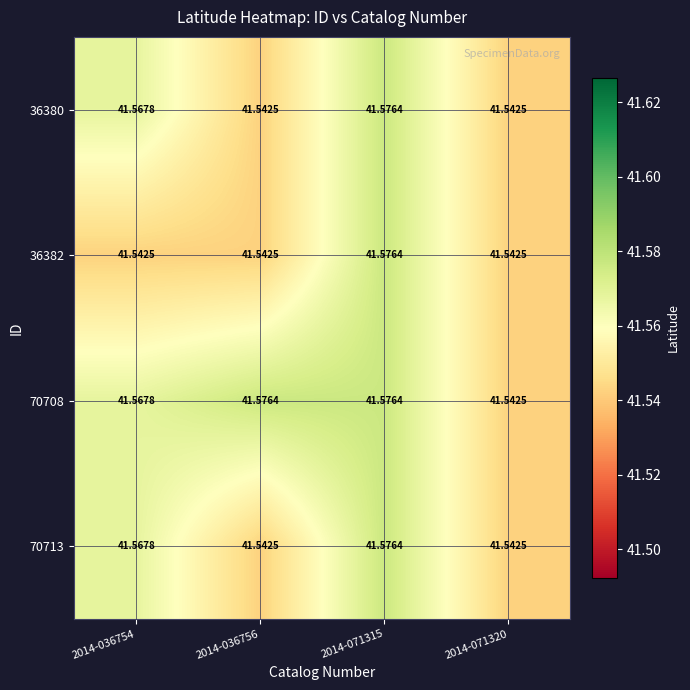

Is the value of 70708 at 2014-071315 greater than the value of 70713 at 2014-036756?

Yes